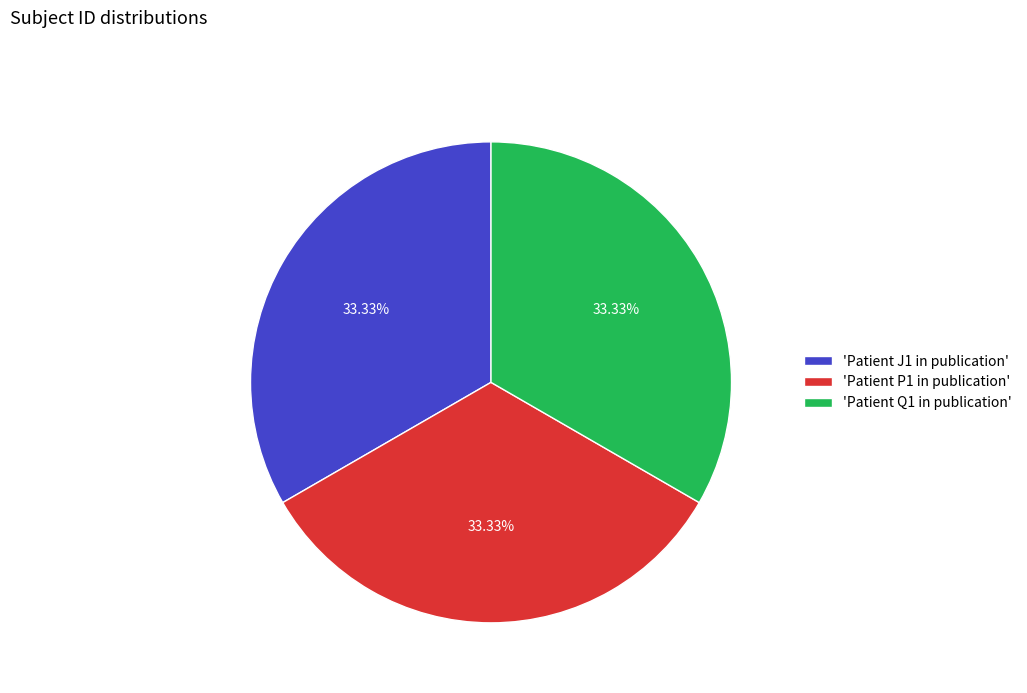

Does any single category account for the majority?

No